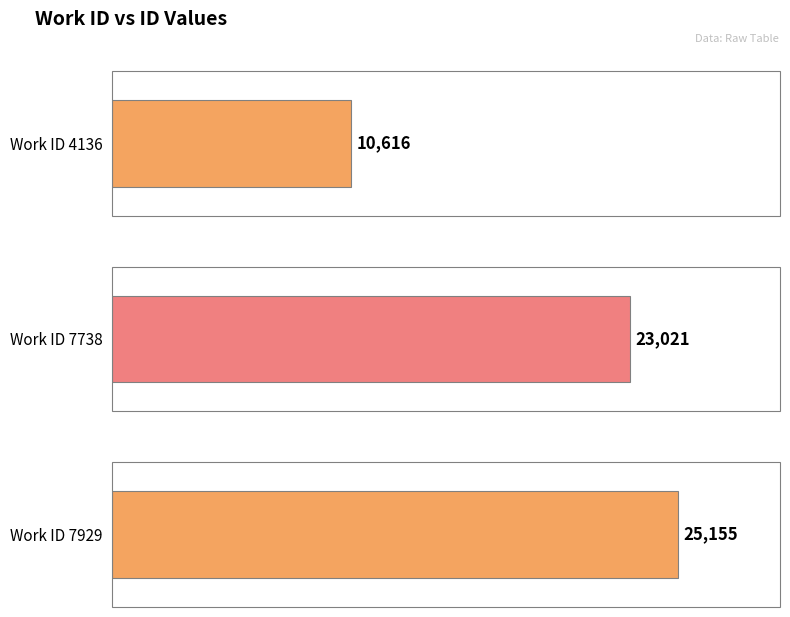

What is the minimum value shown in the chart?

10616